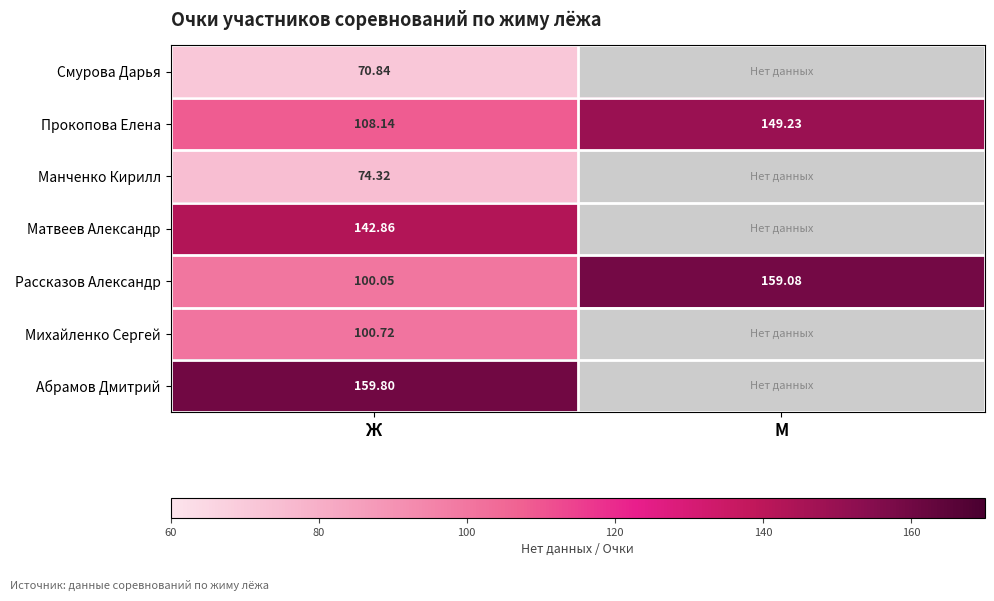

Is the value of Прокопова Елена at М greater than the value of Манченко Кирилл at Ж?

Yes